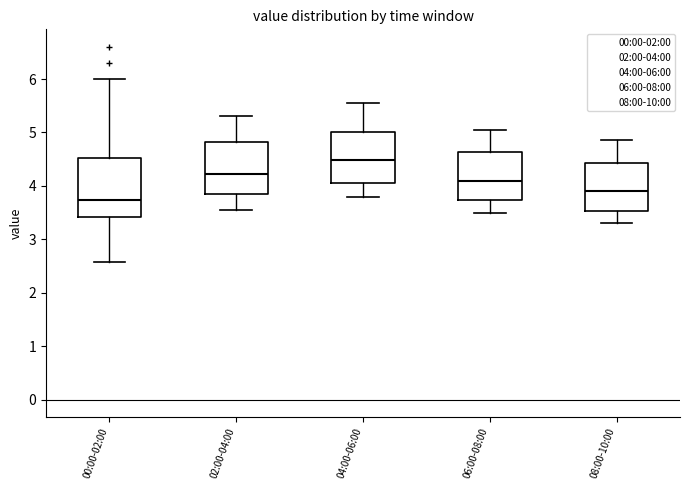

Where does the lower whisker of the box for 04:00-06:00 end on the y-axis? The values are not printed on the chart, so give them approximately, as read against the axis.

3.8